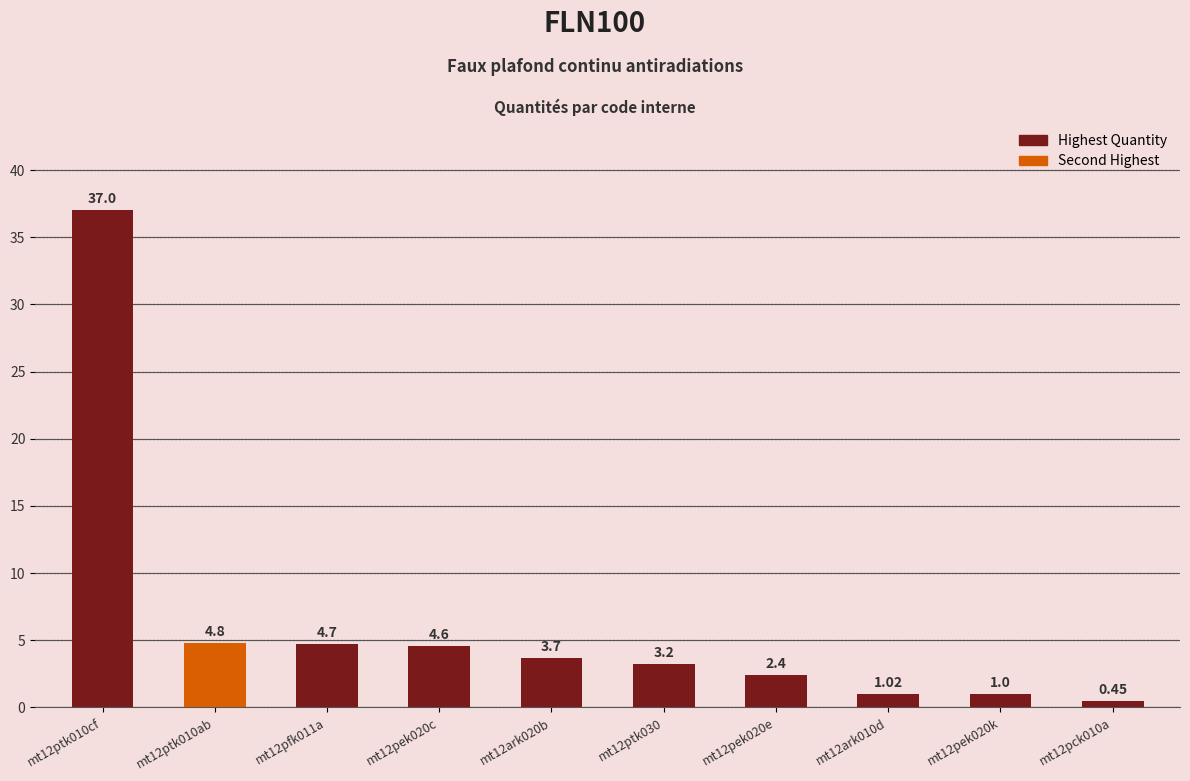

What is the difference between the second highest and second lowest values?

3.8